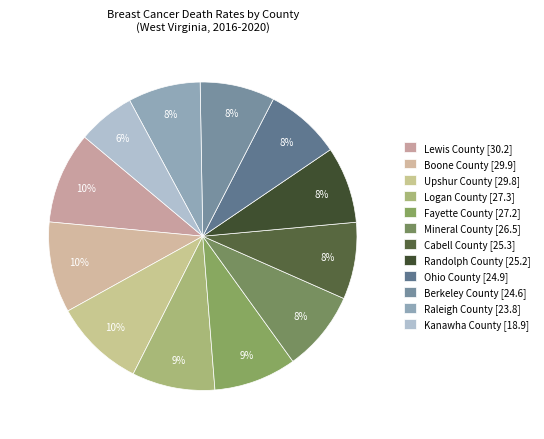

The Raleigh County slice represents 8% of the pie. True or false?

True